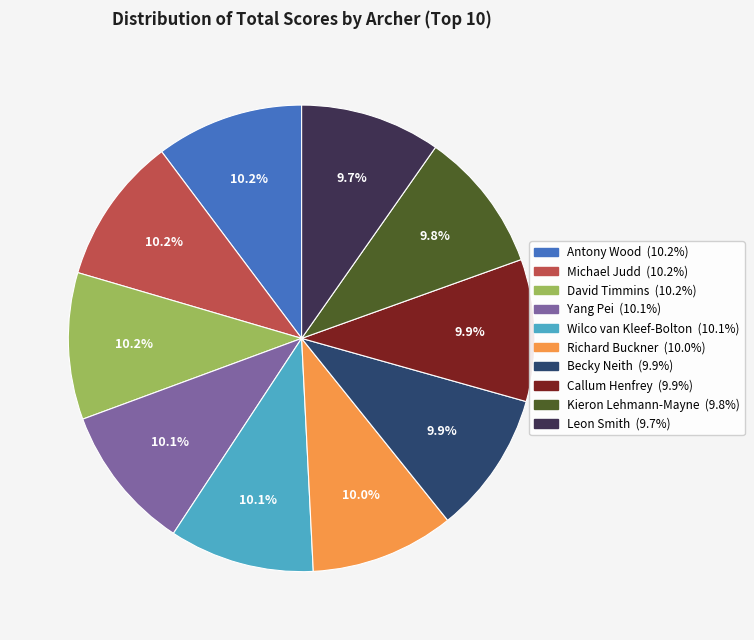

Approximately how many times larger is the value at Kieron Lehmann-Mayne compared to Leon Smith?

1.0